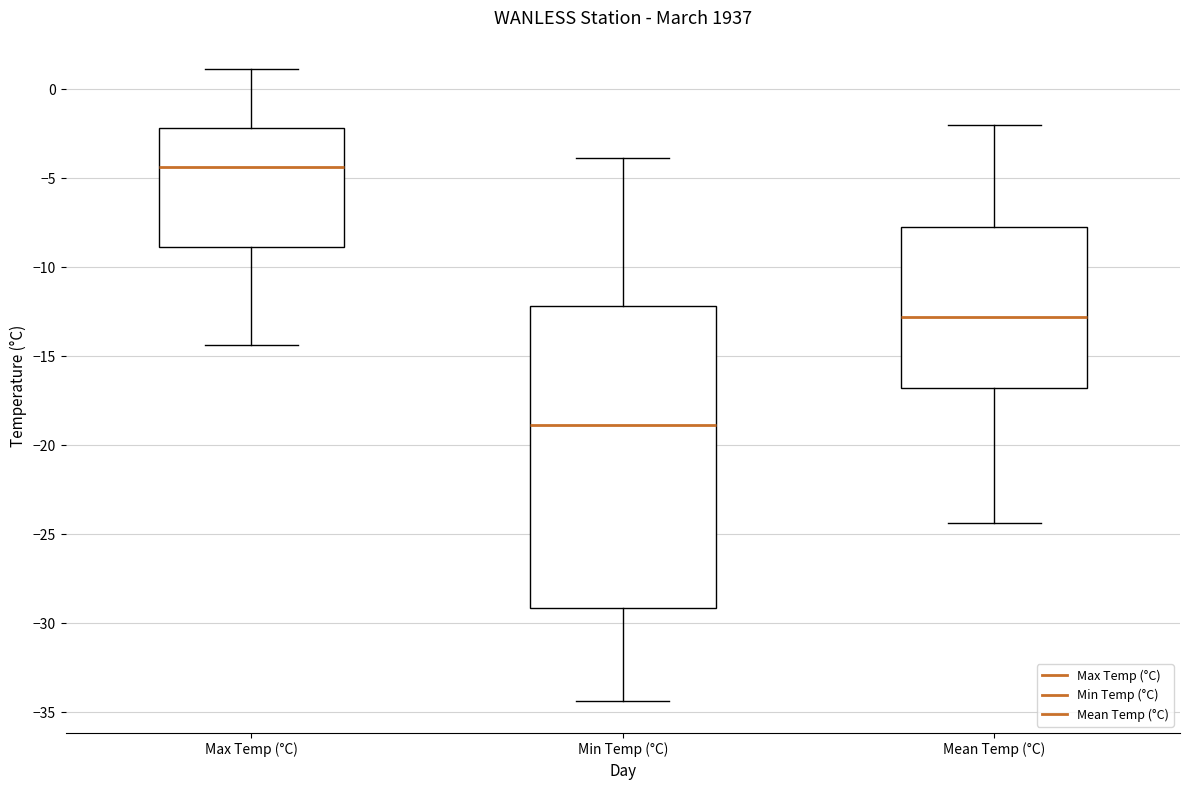

Comparing the boxes themselves (not the whiskers), which one is the tallest?

Min Temp (°C)